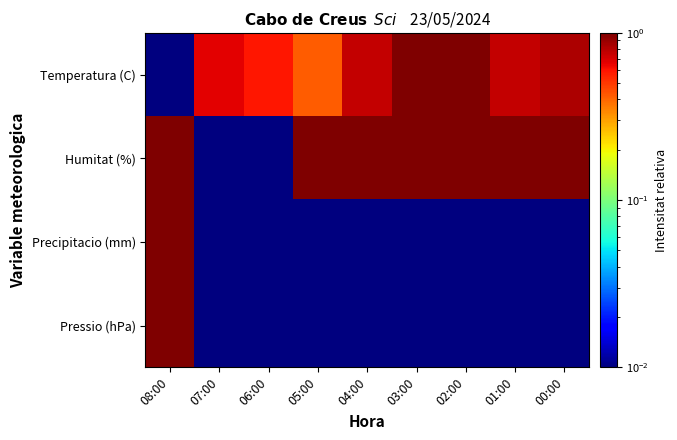

Reading left to right, transcribe all the data shown in this chart.

Temperatura (C): 08:00=0.0	07:00=0.7	06:00=0.6	05:00=0.4	04:00=0.8	03:00=1.0	02:00=1.0	01:00=0.8	00:00=0.8
Humitat (%): 08:00=1.0	07:00=0.0	06:00=0.0	05:00=1.0	04:00=1.0	03:00=1.0	02:00=1.0	01:00=1.0	00:00=1.0
Precipitacio (mm): 08:00=1.0	07:00=0.0	06:00=0.0	05:00=0.0	04:00=0.0	03:00=0.0	02:00=0.0	01:00=0.0	00:00=0.0
Pressio (hPa): 08:00=1.0	07:00=0.0	06:00=0.0	05:00=0.0	04:00=0.0	03:00=0.0	02:00=0.0	01:00=0.0	00:00=0.0